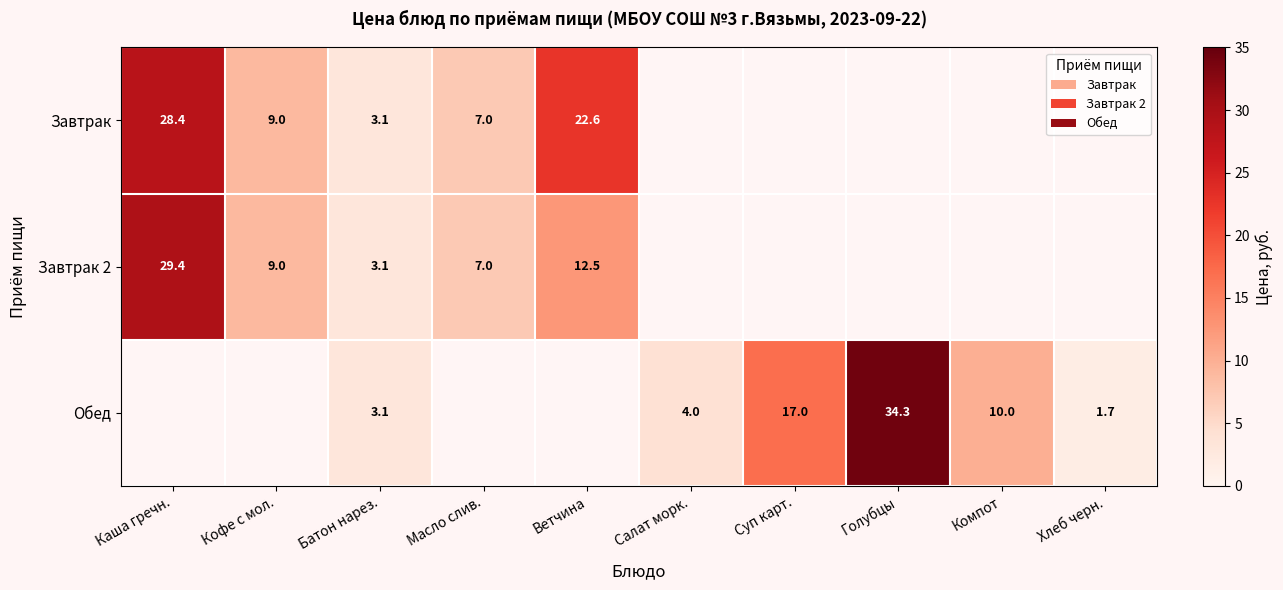

Between Кофе с мол. and Ветчина, which is larger?

Ветчина